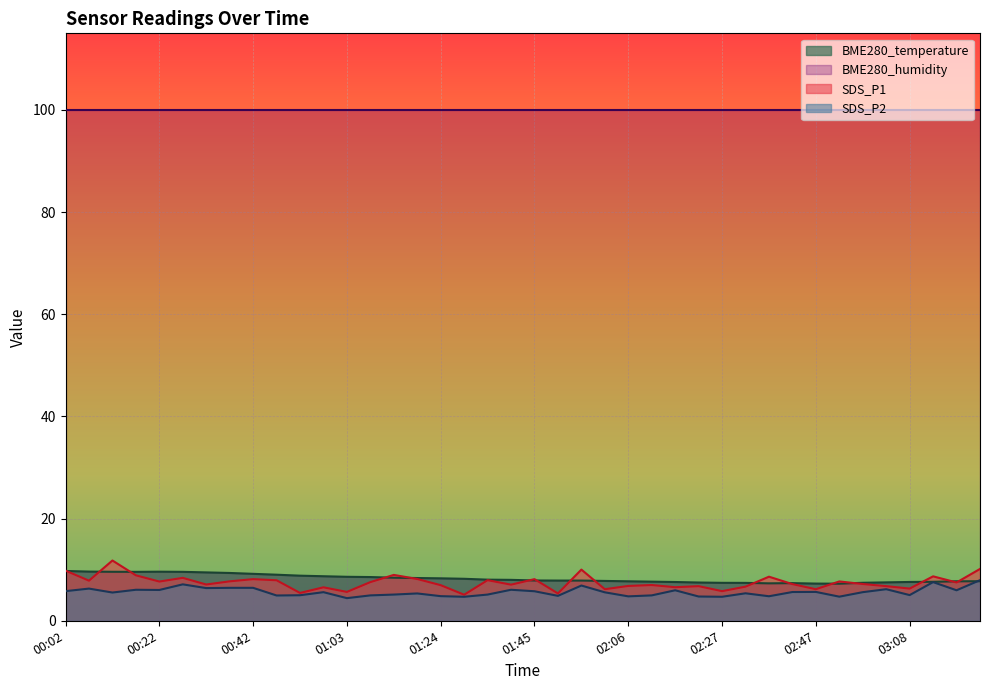

What is the value of the SDS_P1 point at the 13th from the left?

5.7